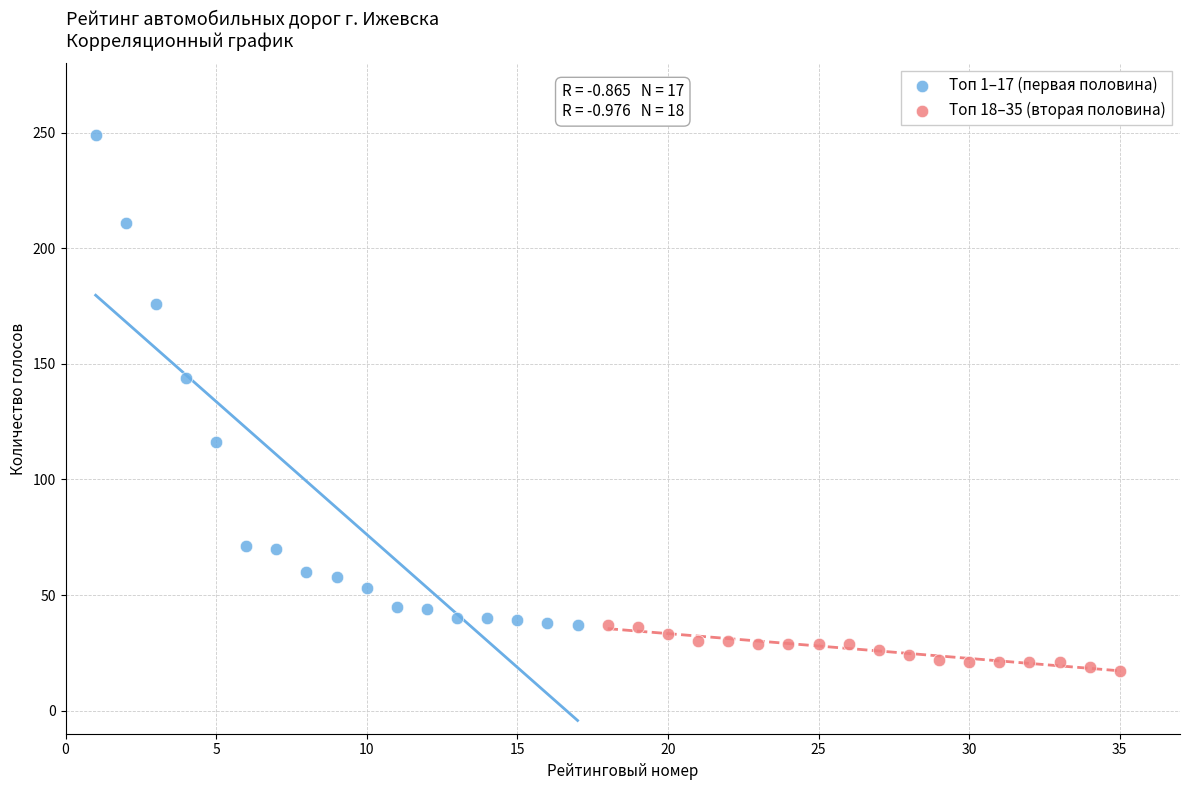

Which series contains the lowest Y value?

Топ 18–35 (вторая половина)